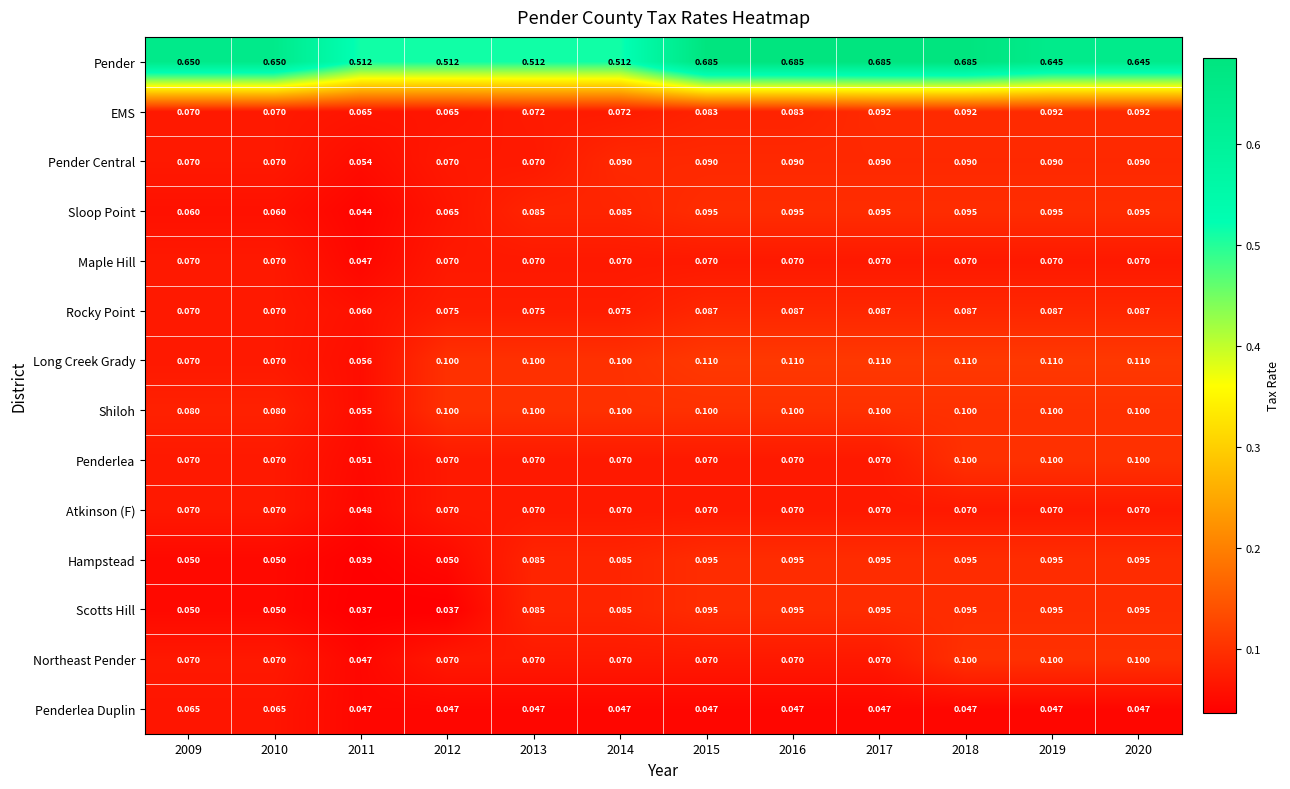

Which series has the largest total across all categories?

Pender